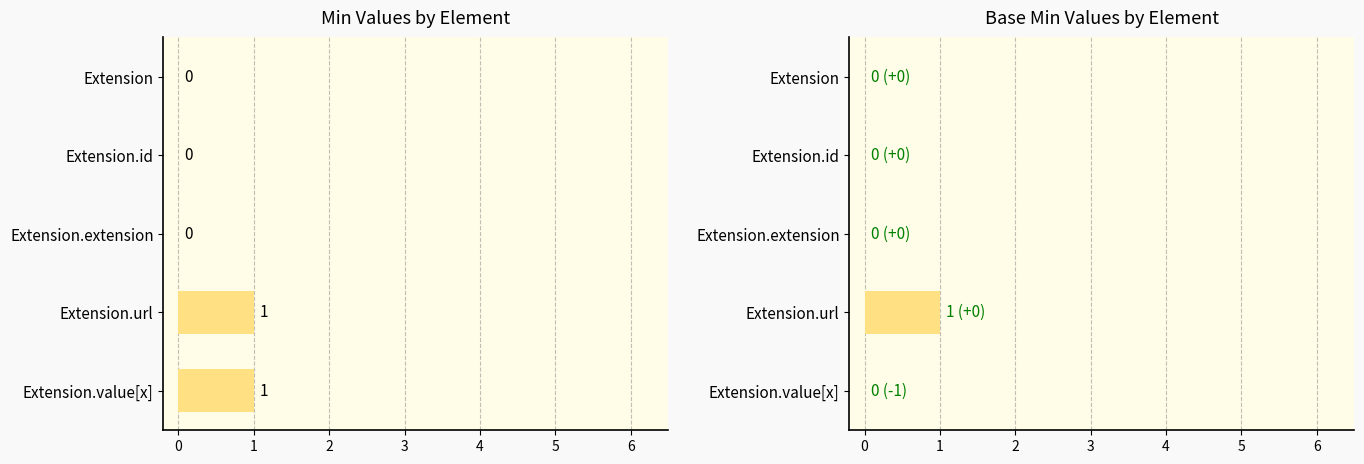

How many Min values are between 0 and 1?

5